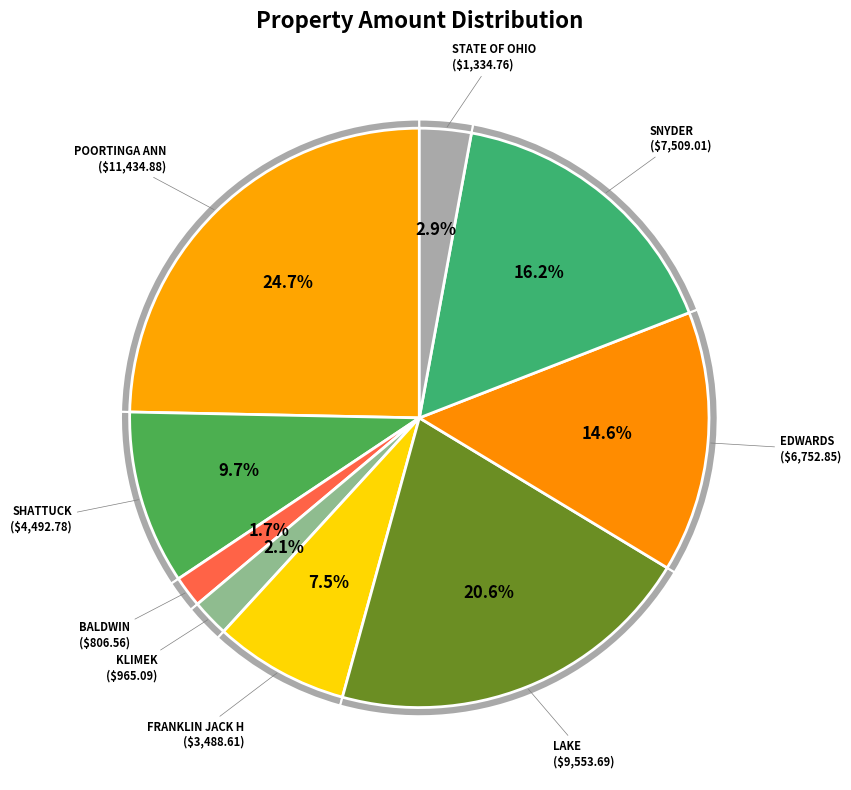

To the nearest percent, what is the difference between the largest and smallest slice percentages?

23%